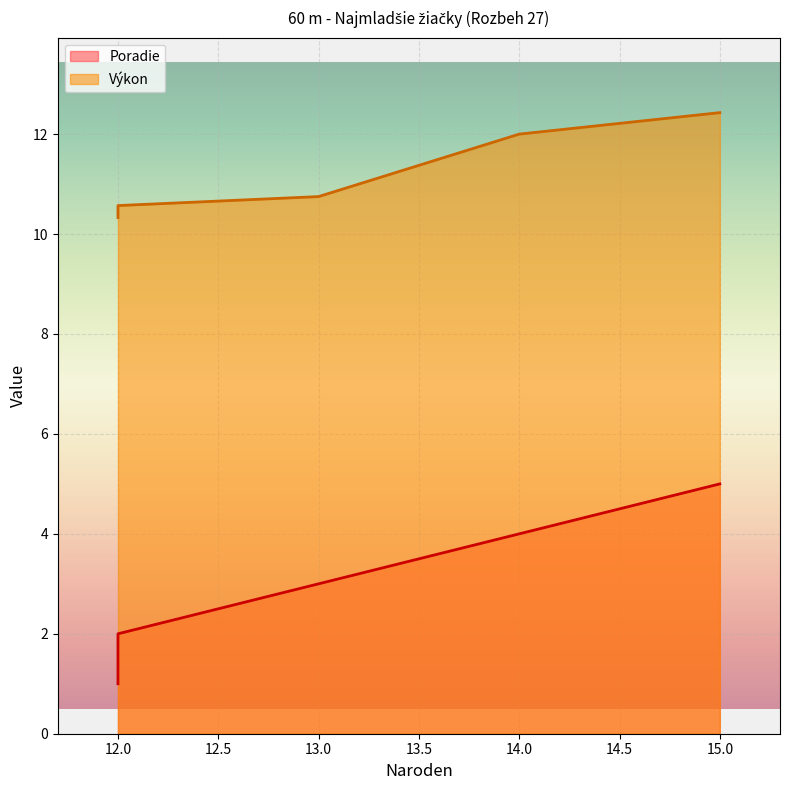

Which series has the largest total across all categories?

Výkon